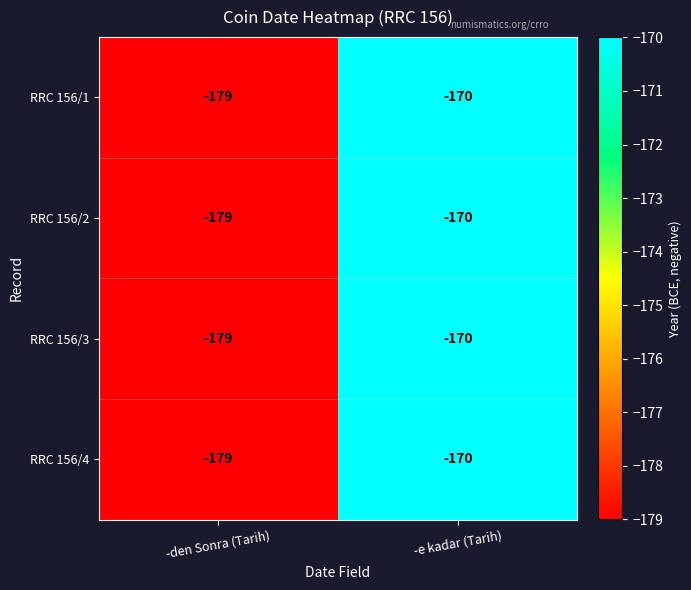

The value of RRC 156/1 at -e kadar (Tarih) is -170. True or false?

True